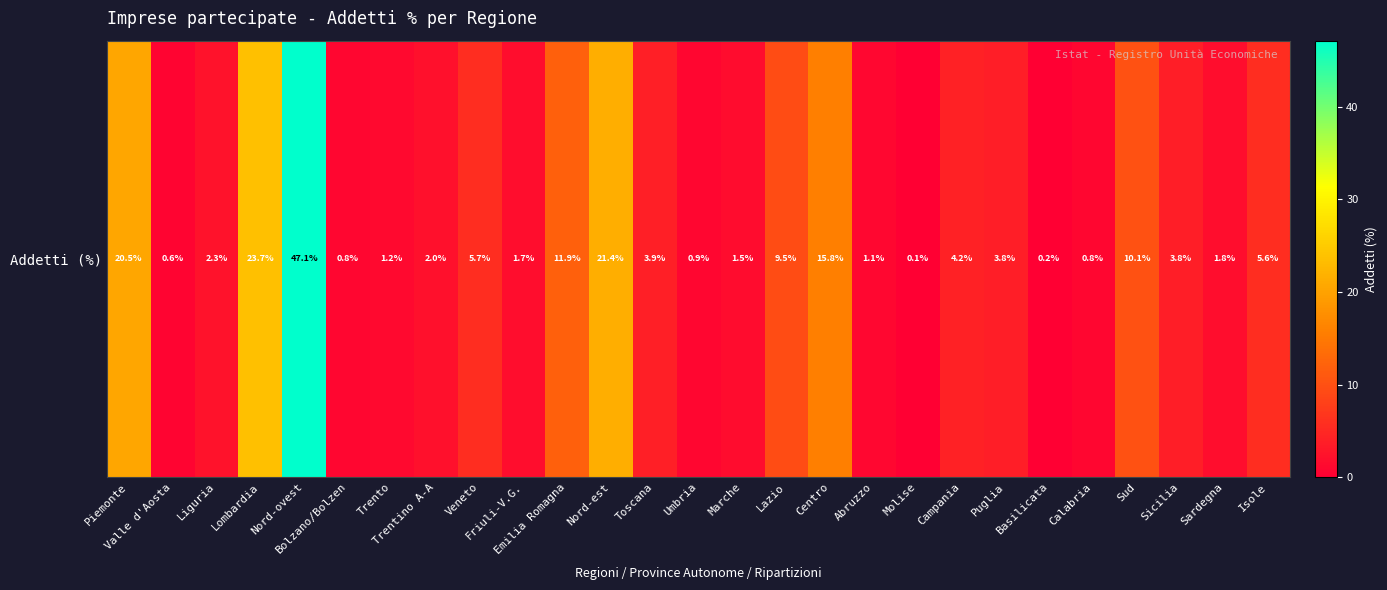

True or false: the data shows 2.0 at Trentino A-A.

True